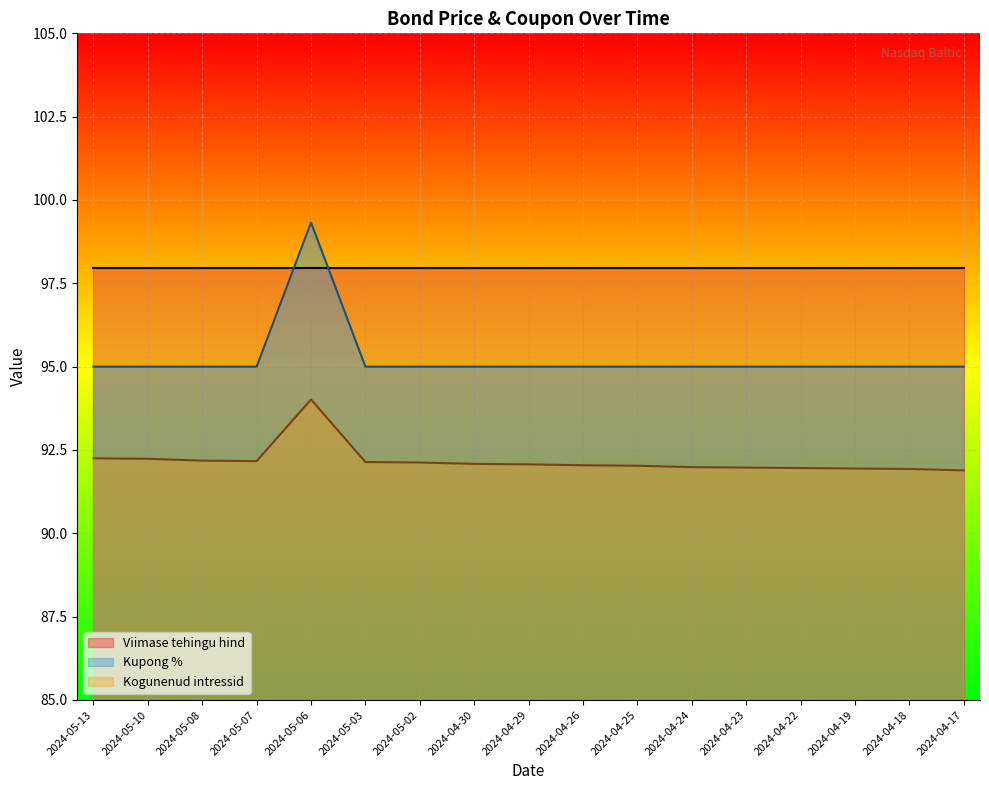

The value of Viimase tehingu hind at 2024-04-18 is 98.0. True or false?

True